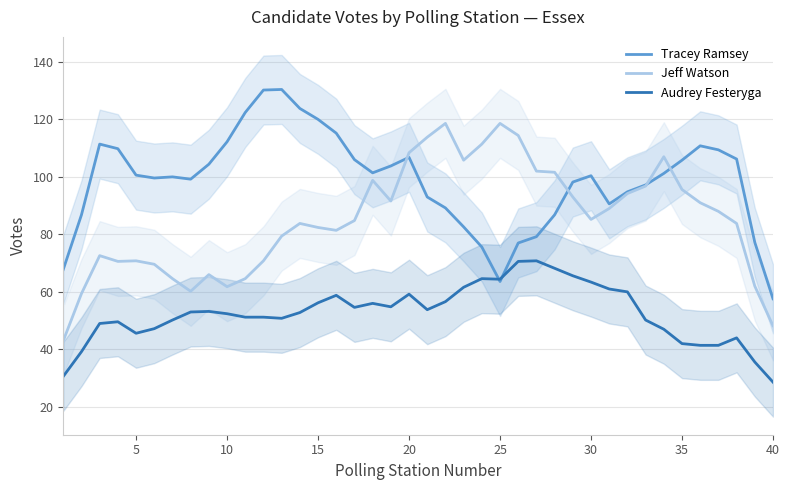

How many times do Jeff Watson and Tracey Ramsey cross each other?

4